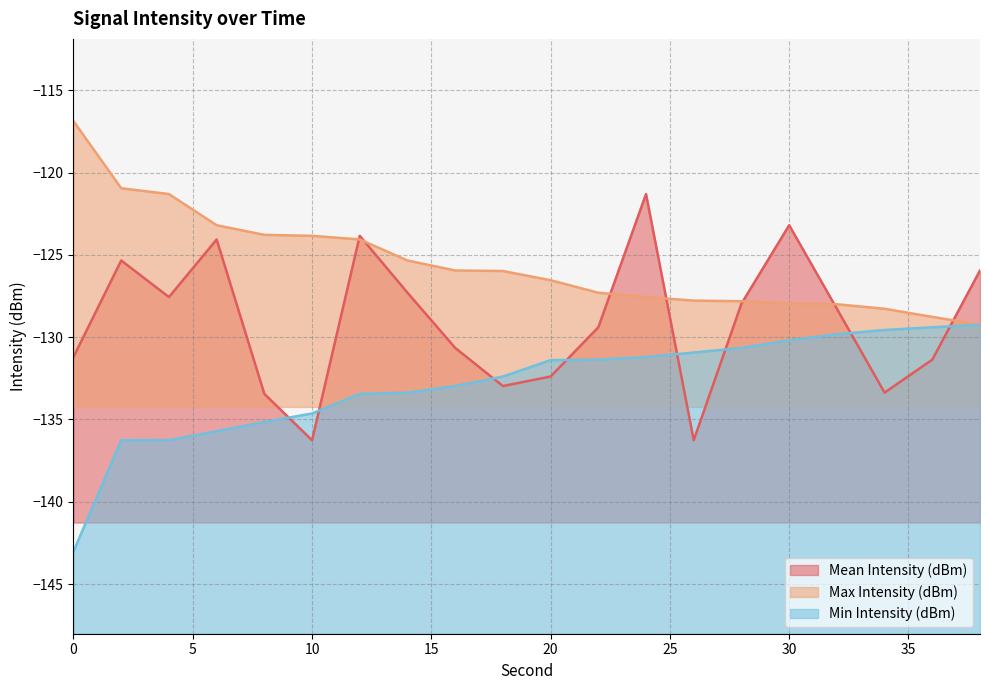

Which series has the largest total across all categories?

Max Intensity (dBm)